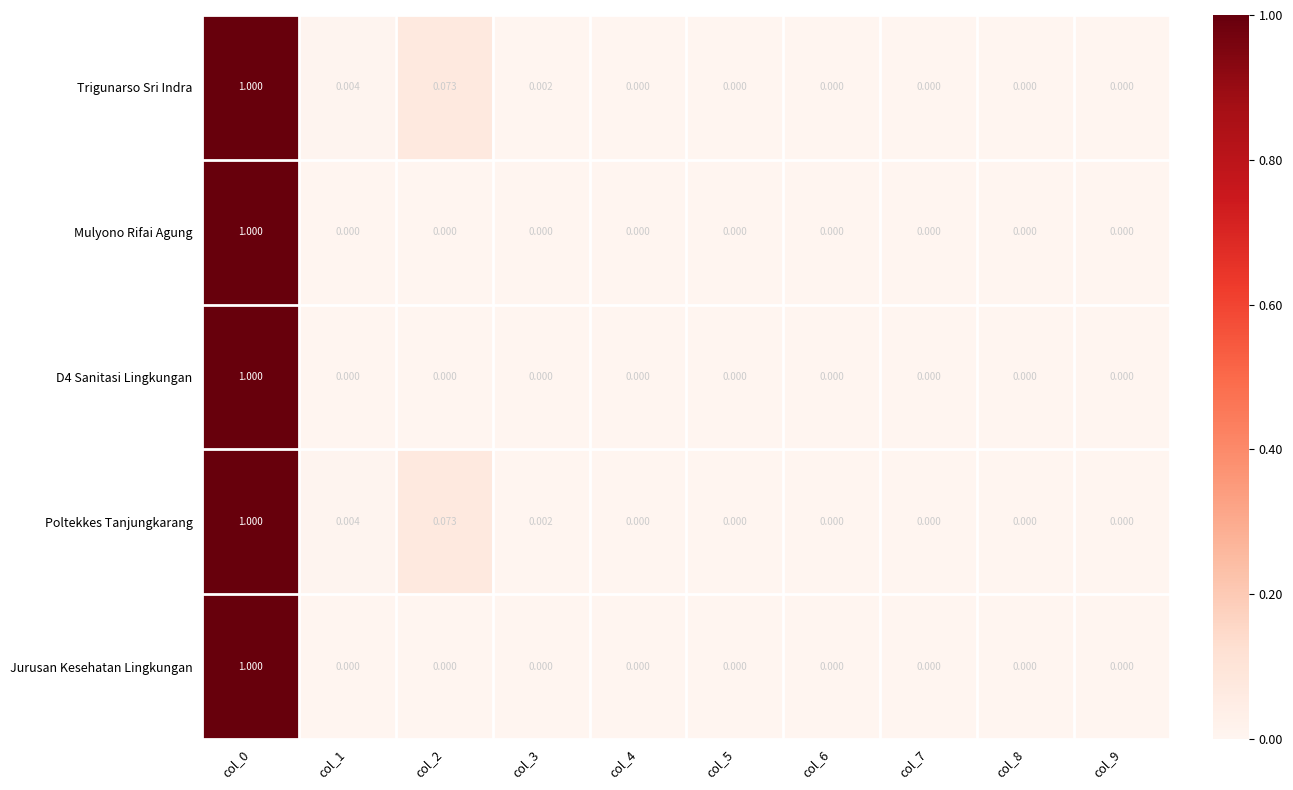

Is the value of Poltekkes Tanjungkarang at col_1 greater than the value of D4 Sanitasi Lingkungan at col_5?

Yes